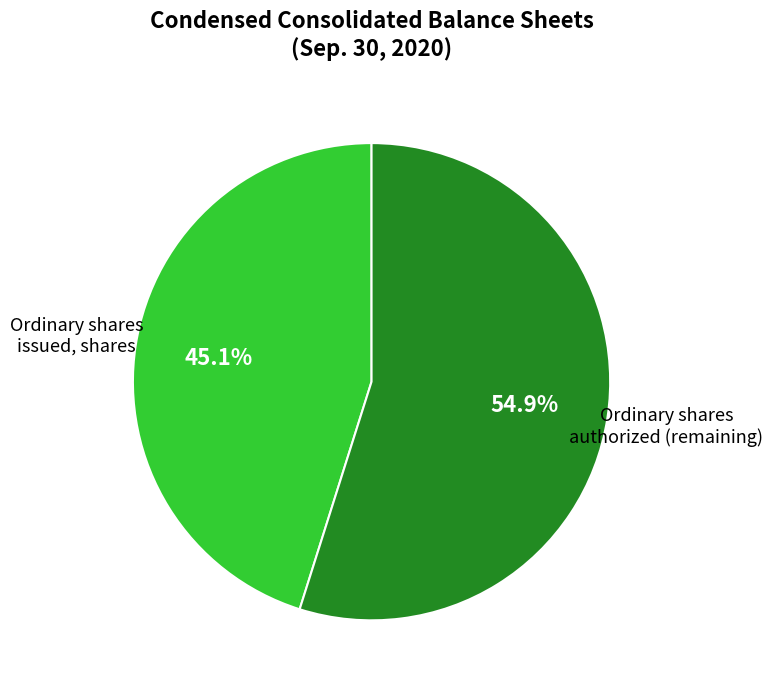

Is there any slice that represents more than half of the pie?

Yes